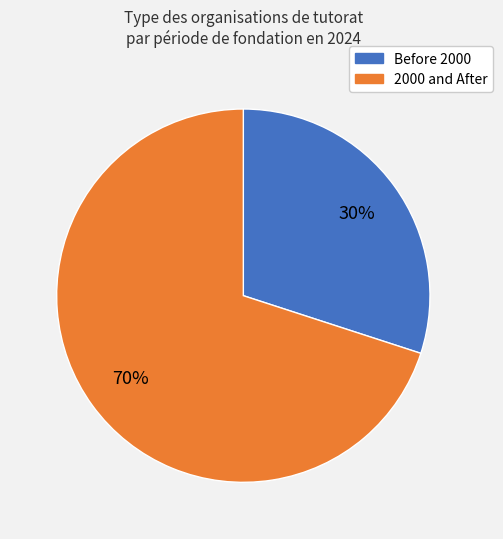

To the nearest percent, what is the average slice percentage?

50%